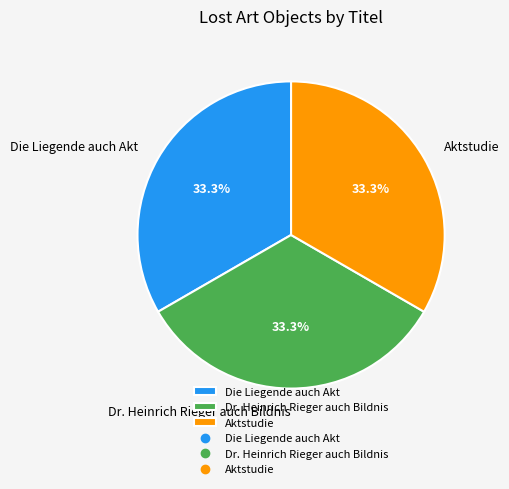

Combined, do Die Liegende auch Akt and Aktstudie account for over 50%?

Yes